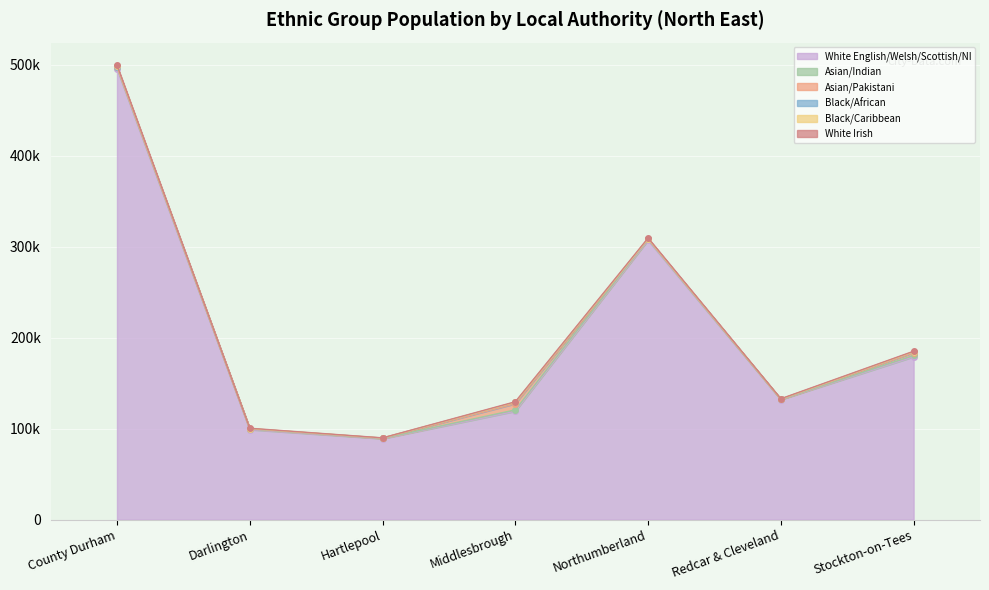

True or false: Black/African and White English/Welsh/Scottish/NI intersect in this chart.

False